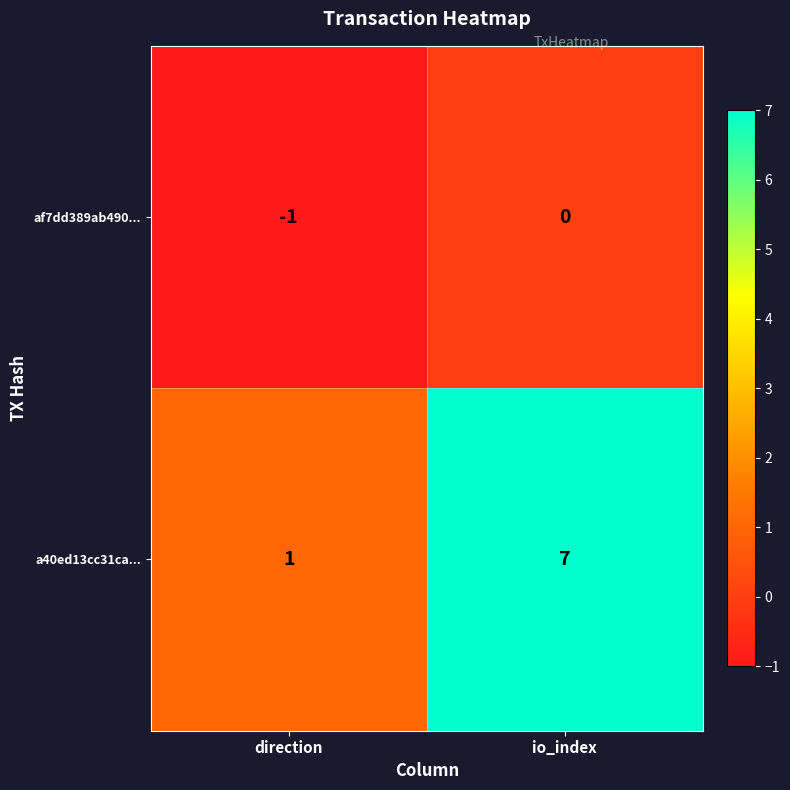

Where is af7dd389ab490... nearest to the value 0?

io_index